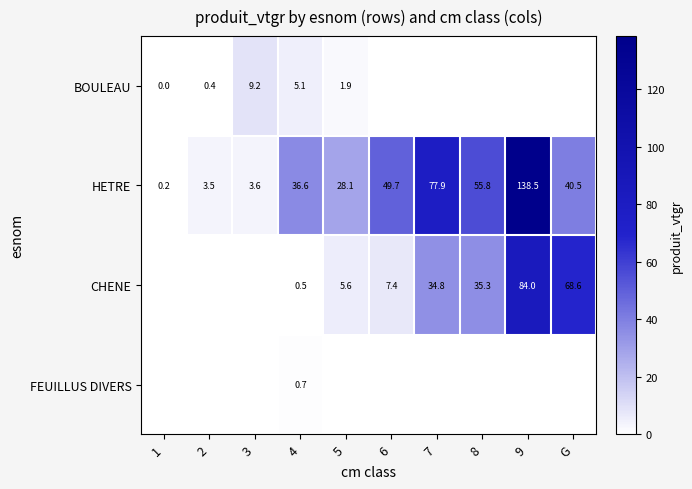

How many data points does each series have?

10